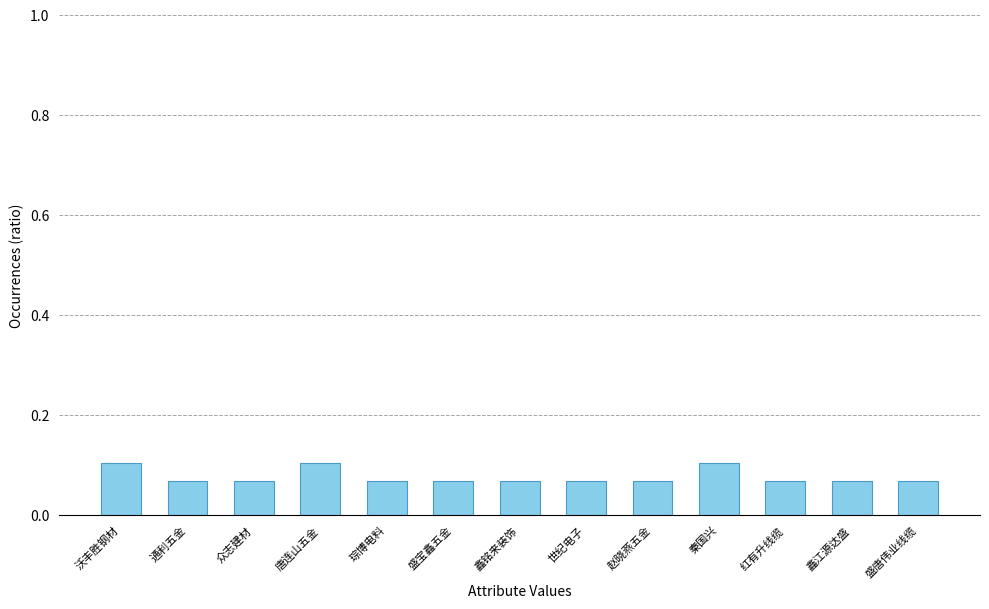

What position from the left is 琮博电料?

5